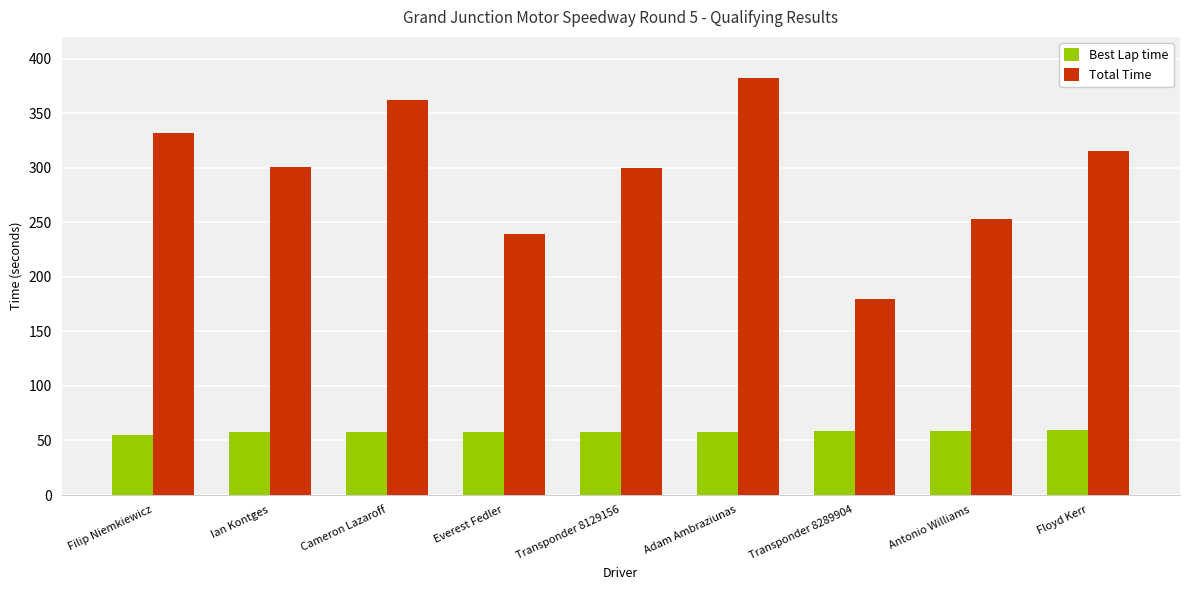

What are all the series names shown in the legend?

Best Lap time, Total Time